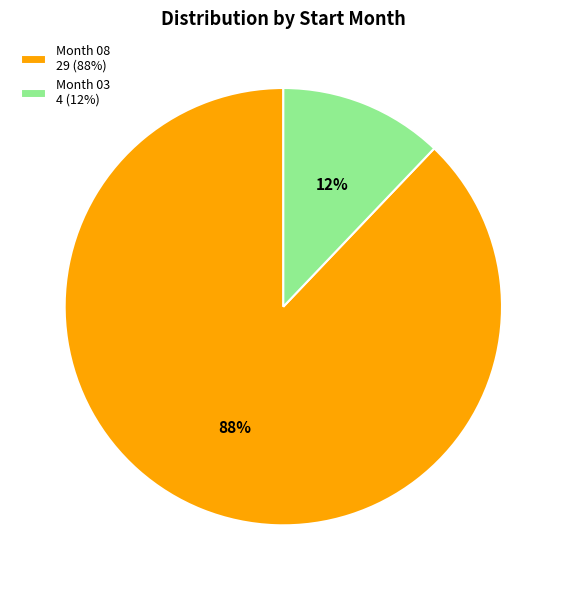

To the nearest percent, what is the difference between the largest and smallest slice percentages?

76%